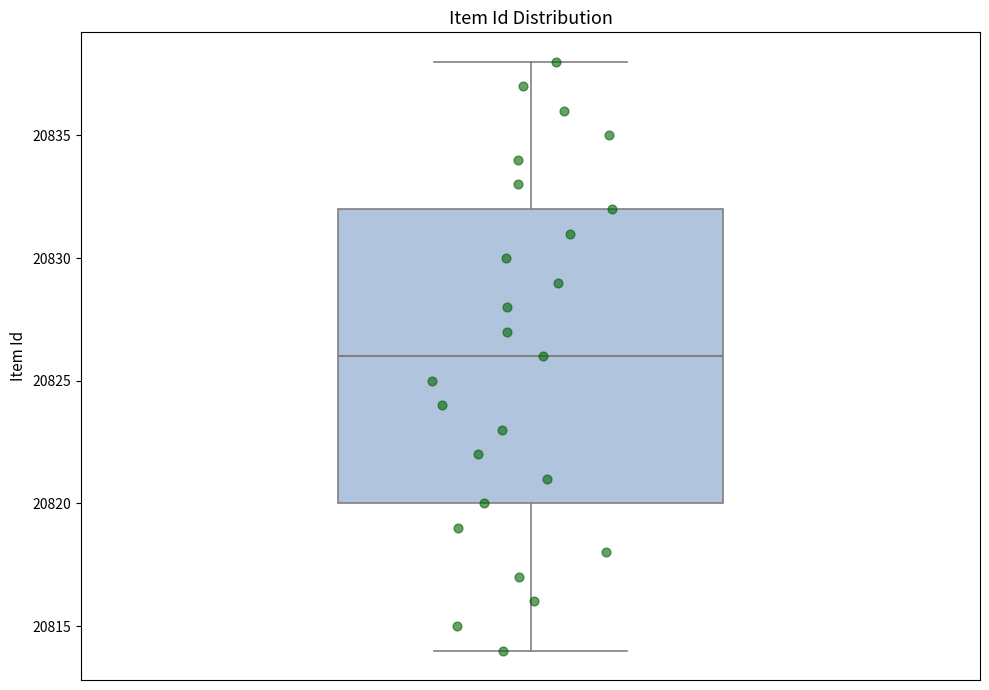

Where is the lower edge of the box on the y-axis? The values are not printed on the chart, so give them approximately, as read against the axis.

20820